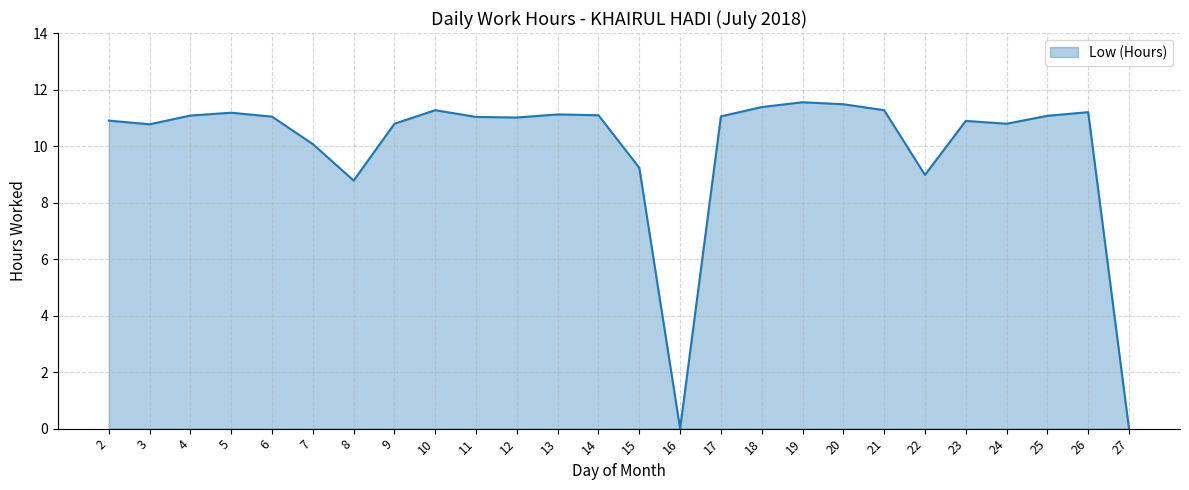

How many categories are shown in the chart?

26